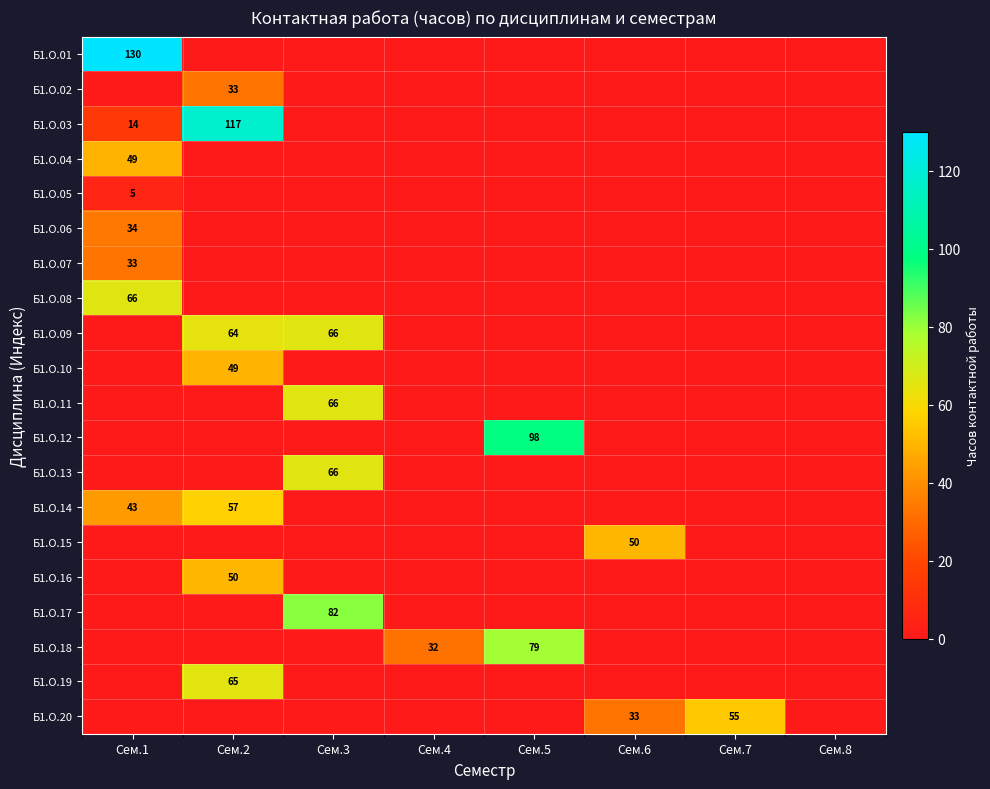

What is the difference between the Б1.О.10 values at Сем.7 and Сем.2?

49